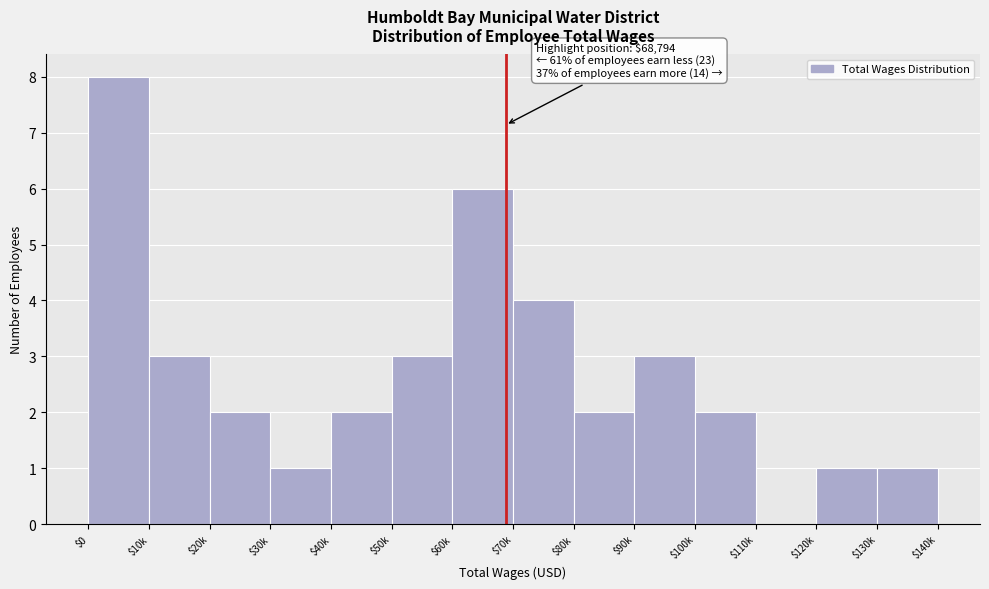

What is the maximum value shown in the chart?

8